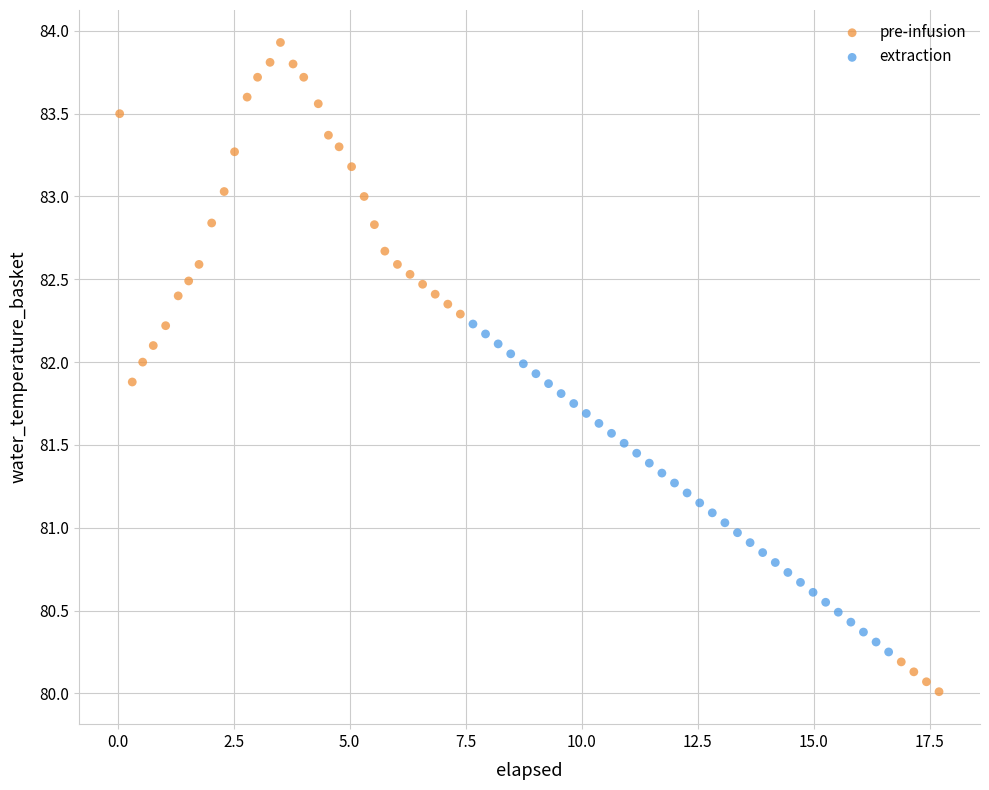

Which series contains the lowest Y value?

pre-infusion